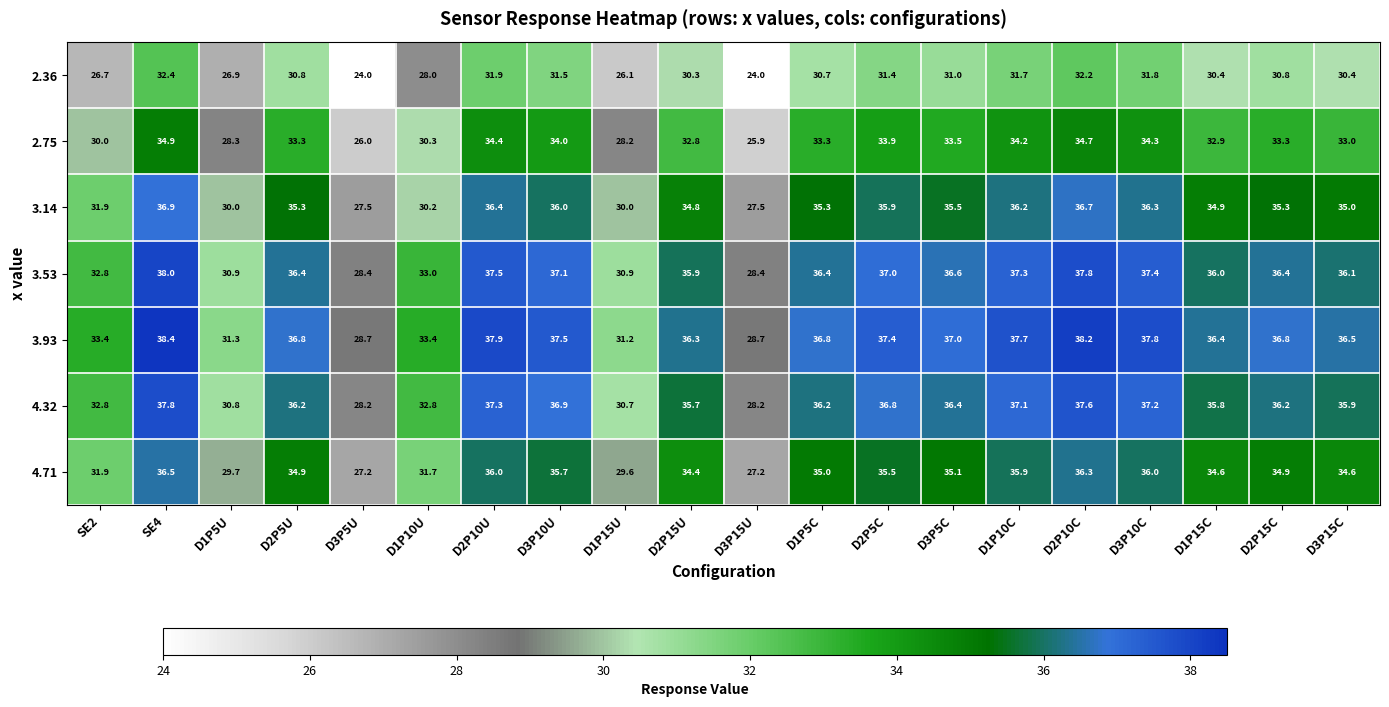

True or false: 2.75 has a value of 32.8 at D2P15U.

True